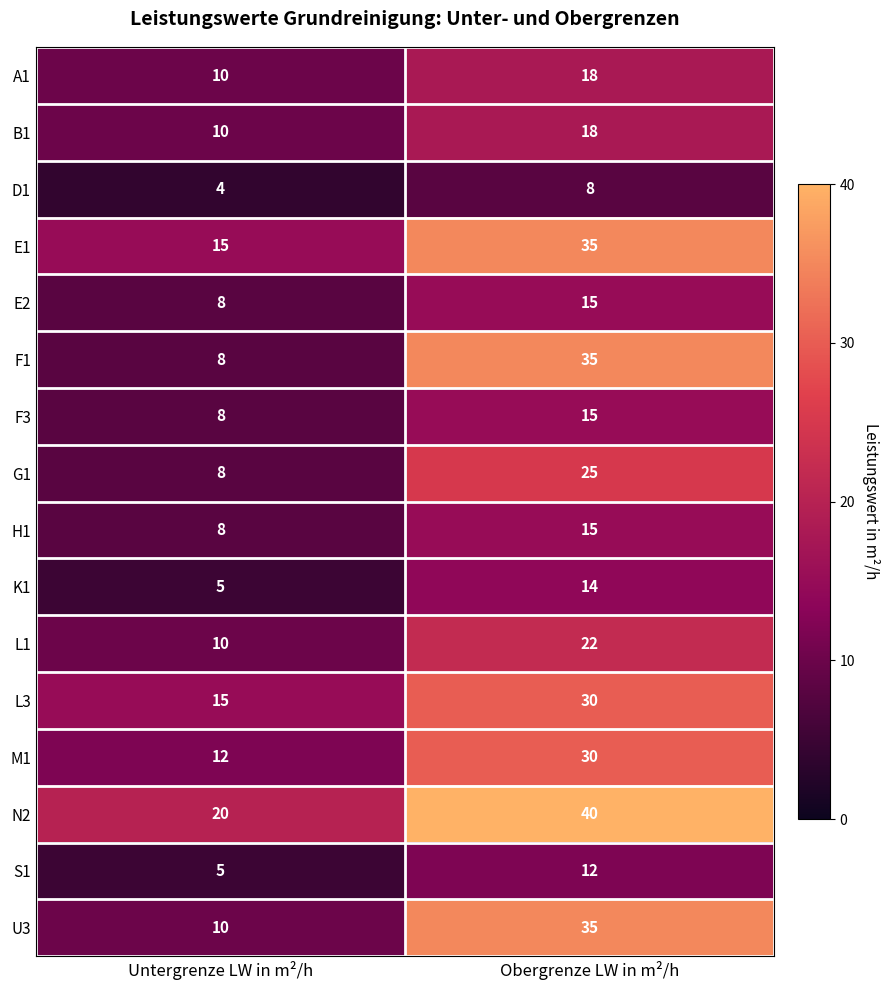

Which series has the largest total across all categories?

N2